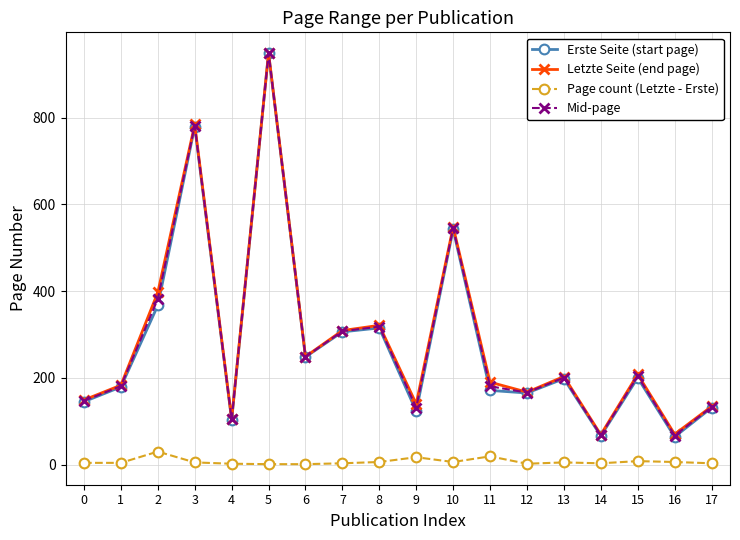

What value does the Page count (Letzte - Erste) series have at 3?

5.0